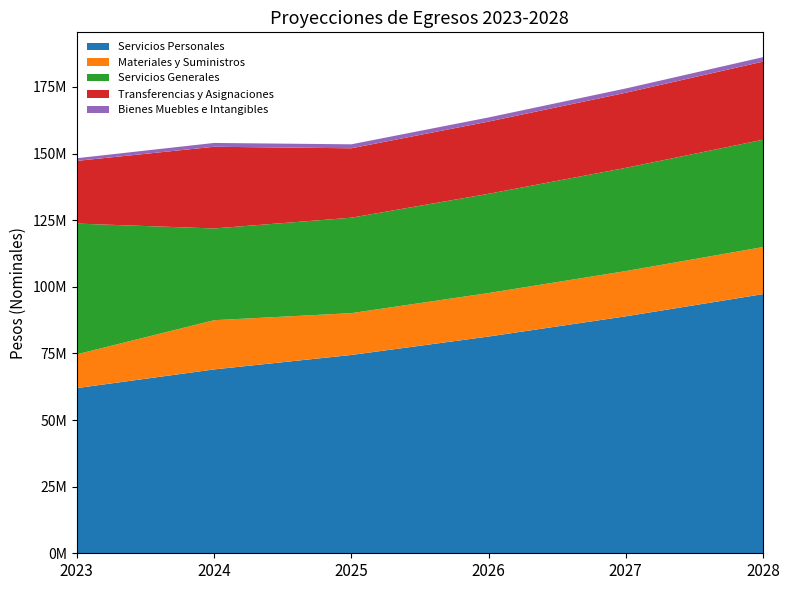

Reading right to left, what are all the values shown in this chart?

Servicios Personales: 2028=97246445.5	2027=88915793.5	2026=81324692.0	2025=74409384.6	2024=68987562.0	2023=61974412.0
Materiales y Suministros: 2028=17654344.8	2027=16975331.5	2026=16322434.1	2025=15694648.2	2024=18464292.0	2023=12670033.0
Servicios Generales: 2028=40277287.3	2027=38728160.9	2026=37238616.2	2025=35806361.8	2024=34429194.0	2023=49063616.0
Transferencias y Asignaciones: 2028=29311676.9	2027=28184304.7	2026=27100293.0	2025=26057974.0	2024=30656440.0	2023=23527408.0
Bienes Muebles e Intangibles: 2028=1673431.2	2027=1609068.5	2026=1547181.2	2025=1487674.2	2024=1430456.0	2023=1004700.0